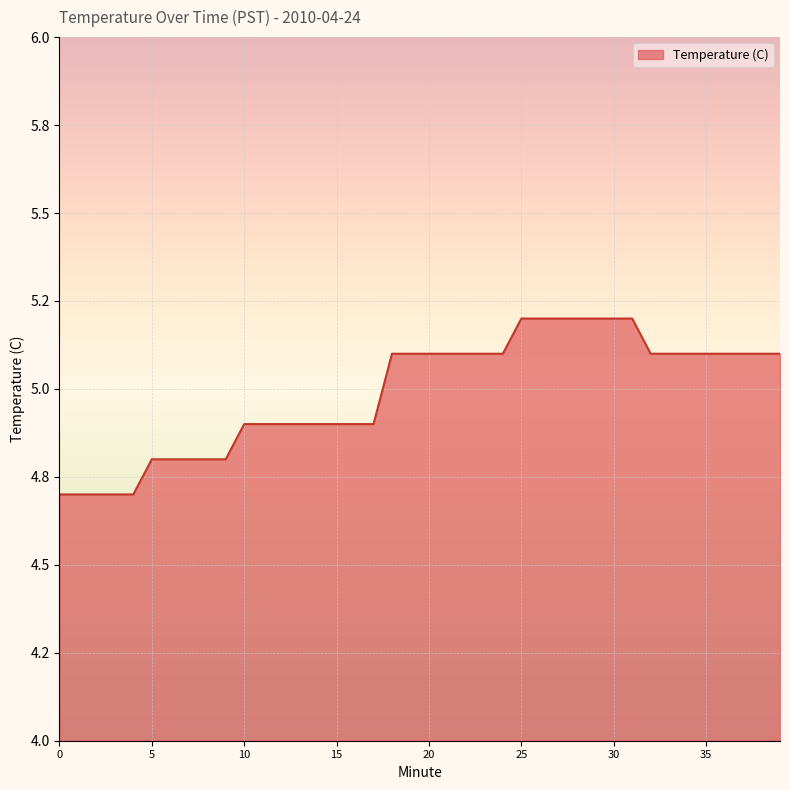

What is the value of the 13th point from the left?

4.9